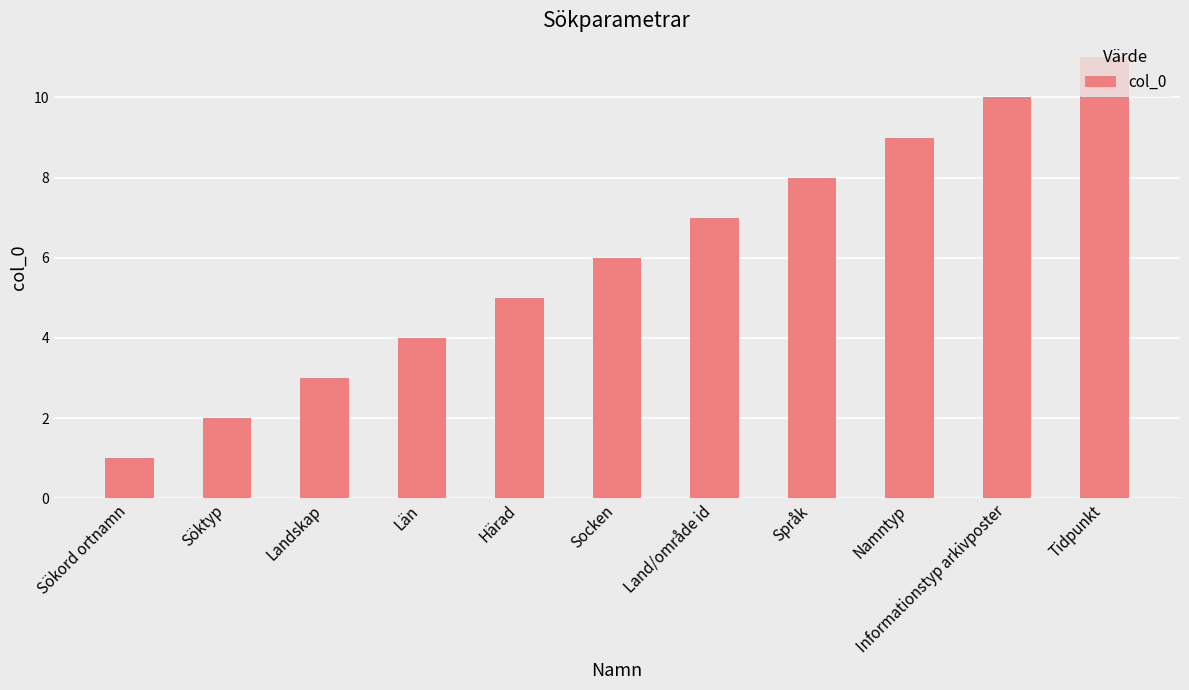

How many data points does each series have?

11